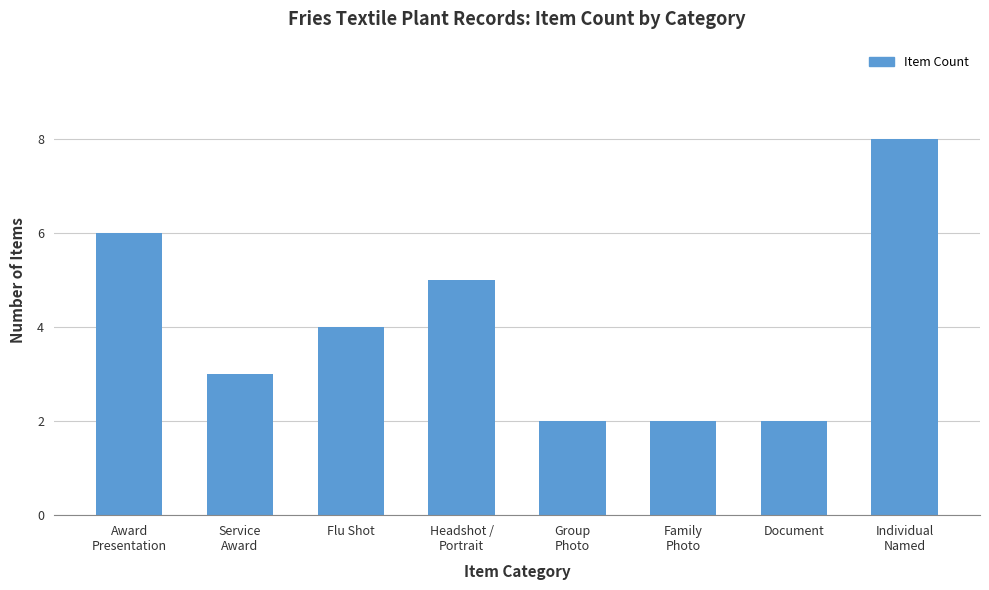

Reading left to right, what are all the values shown in this chart?

Award
Presentation=6	Service
Award=3	Flu Shot=4	Headshot /
Portrait=5	Group
Photo=2	Family
Photo=2	Document=2	Individual
Named=8